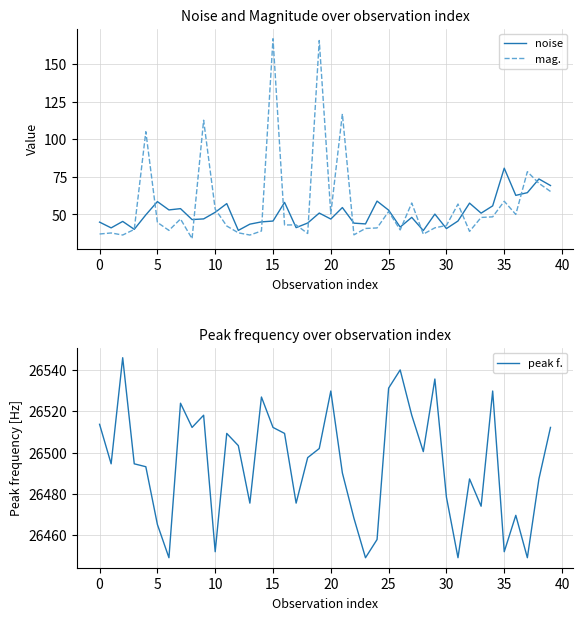

How many data points in mag. are above 43?

20